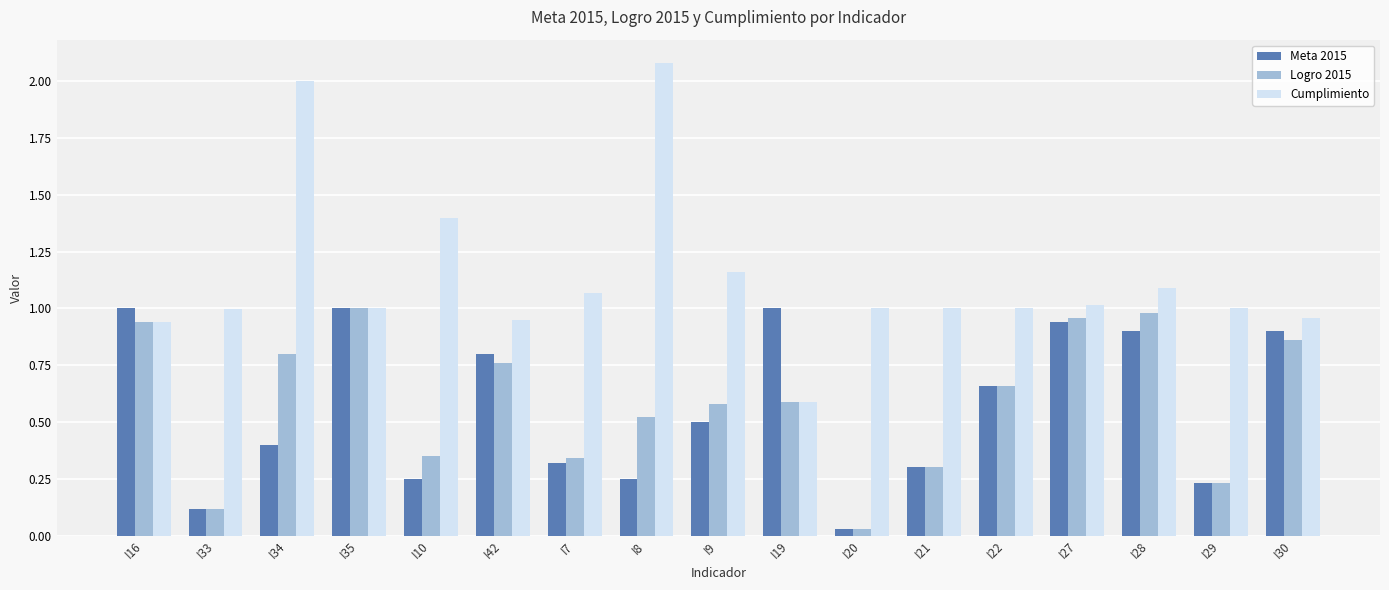

What is the highest value of the Cumplimiento series?

2.1